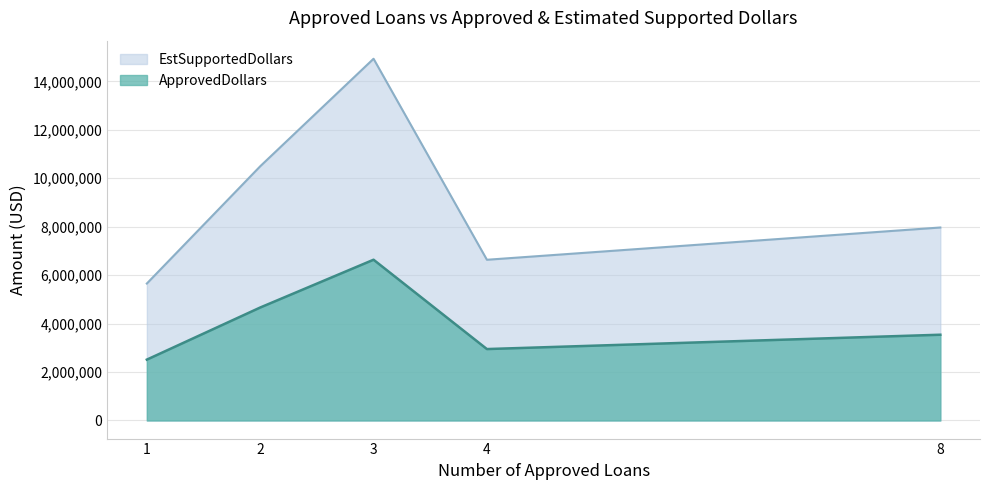

Rank the series at 1 from highest to lowest value.

EstSupportedDollars, ApprovedDollars